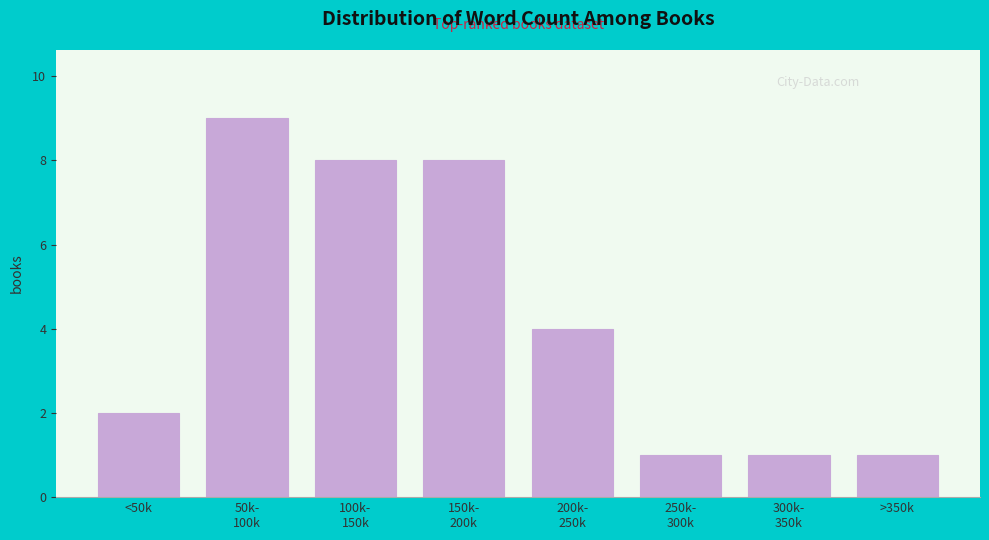

Reading left to right, transcribe all the data shown in this chart.

2	9	8	8	4	1	1	1